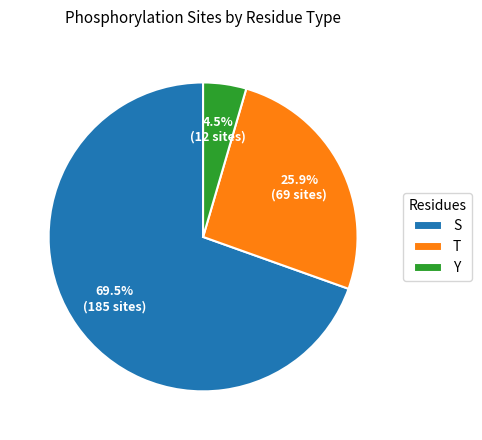

What is the majority slice?

S